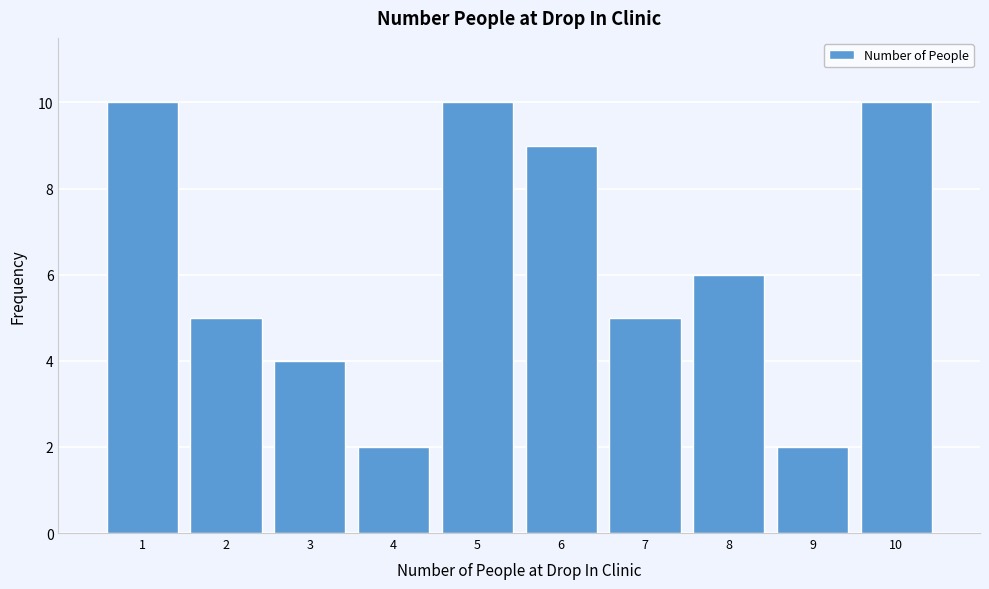

Reading left to right, extract all data points from this chart.

1=10	2=5	3=4	4=2	5=10	6=9	7=5	8=6	9=2	10=10